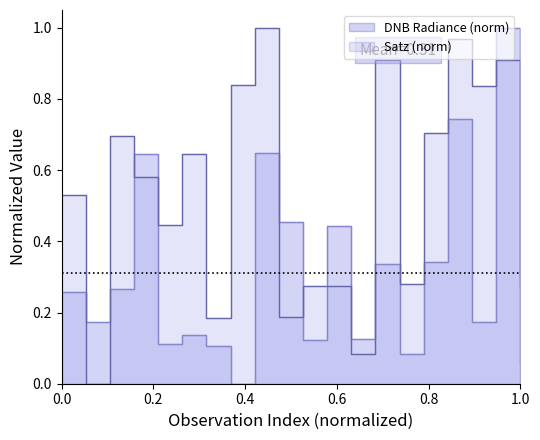

What is the difference between the second highest and minimum values?

0.7